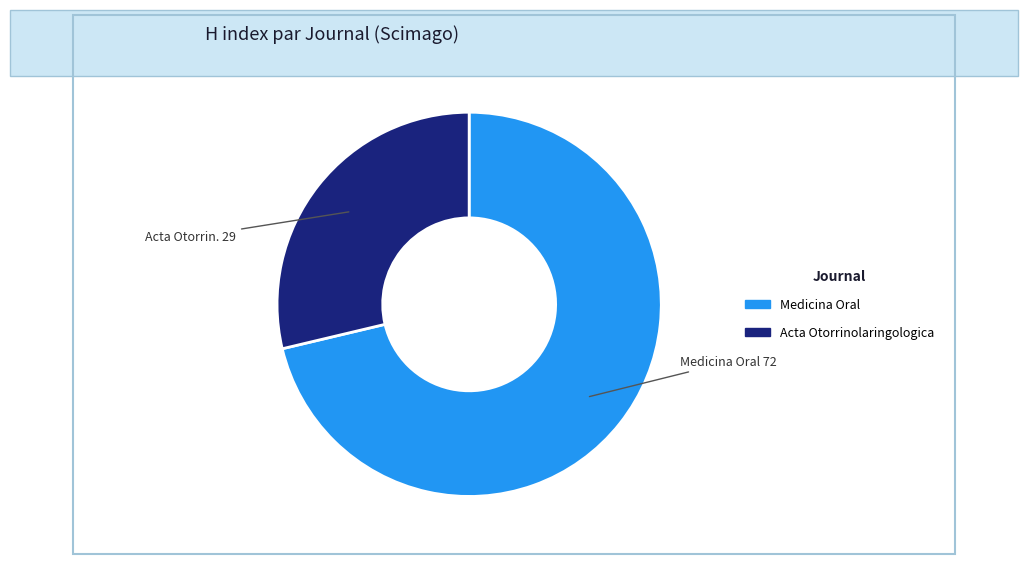

Does any single category account for the majority?

Yes